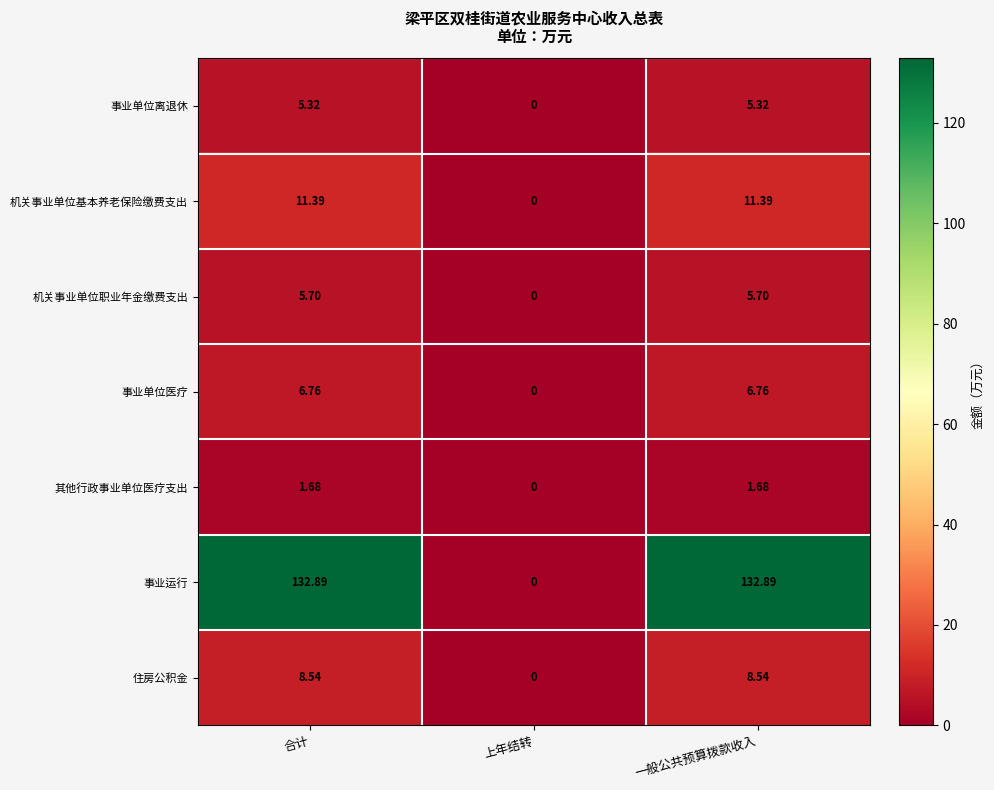

Which series has the widest spread of values?

事业运行